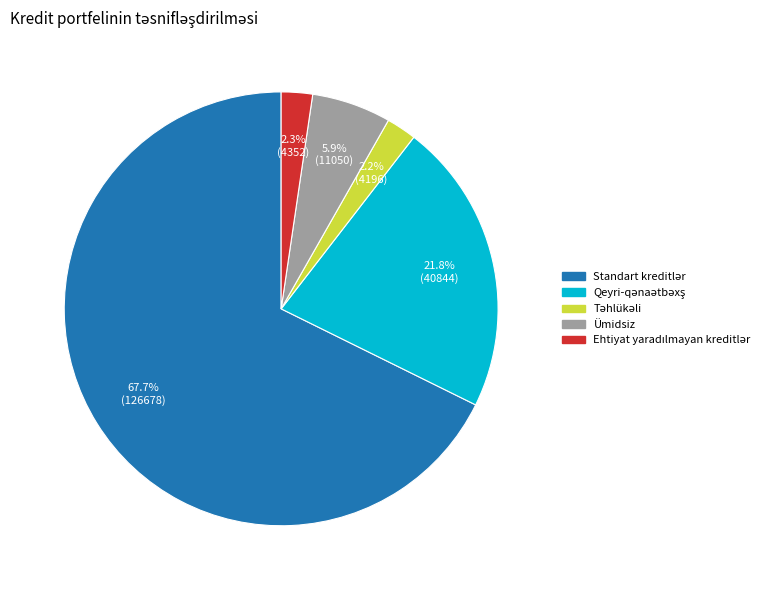

Does any single category account for the majority?

Yes